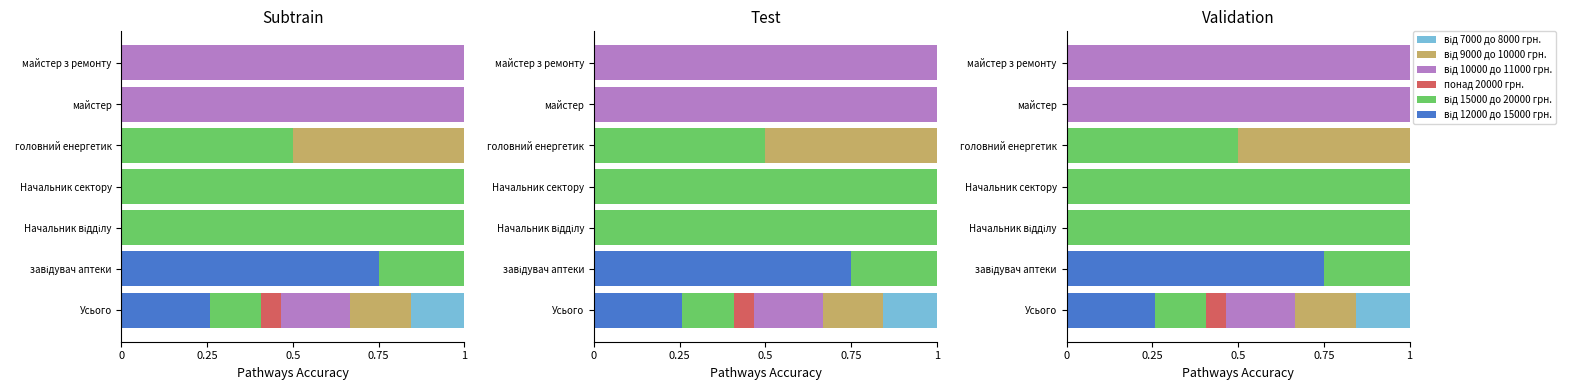

Is it true that від 9000 до 10000 грн. equals -0.2 at майстер?

False